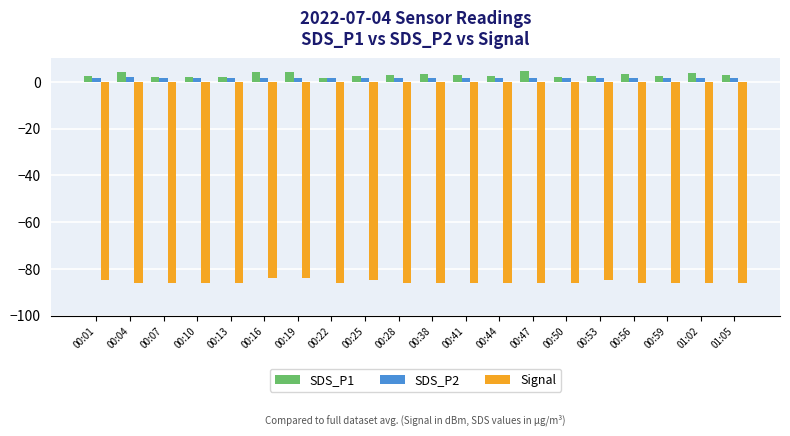

Which series has the widest spread of values?

SDS_P1